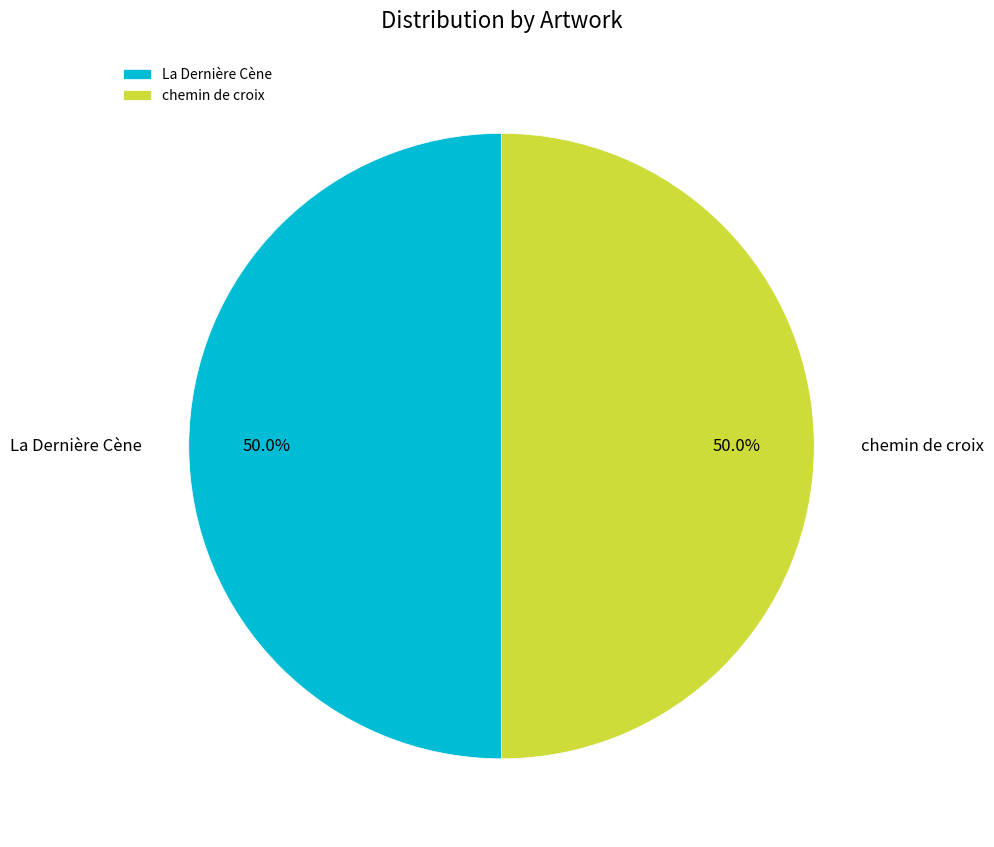

What percentage do chemin de croix and La Dernière Cène together represent?

100.0%